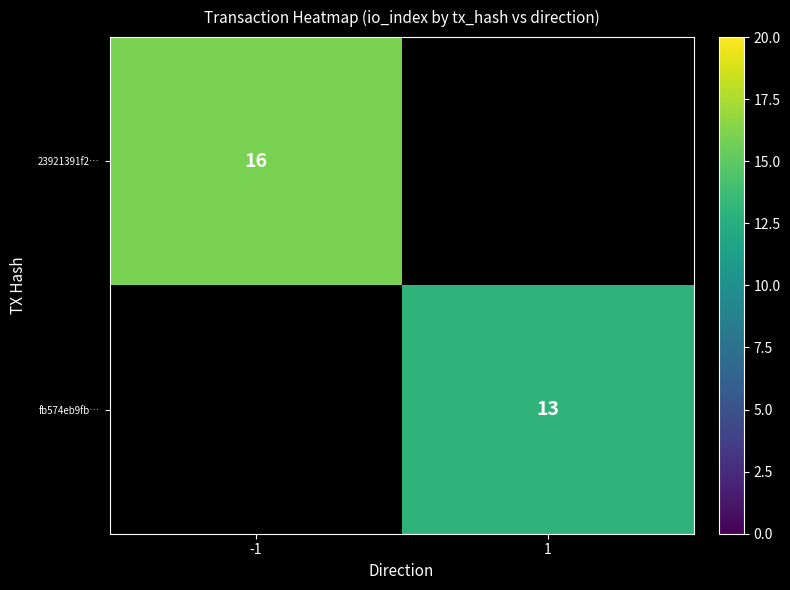

Is it true that 23921391f2… equals 29 at -1?

False